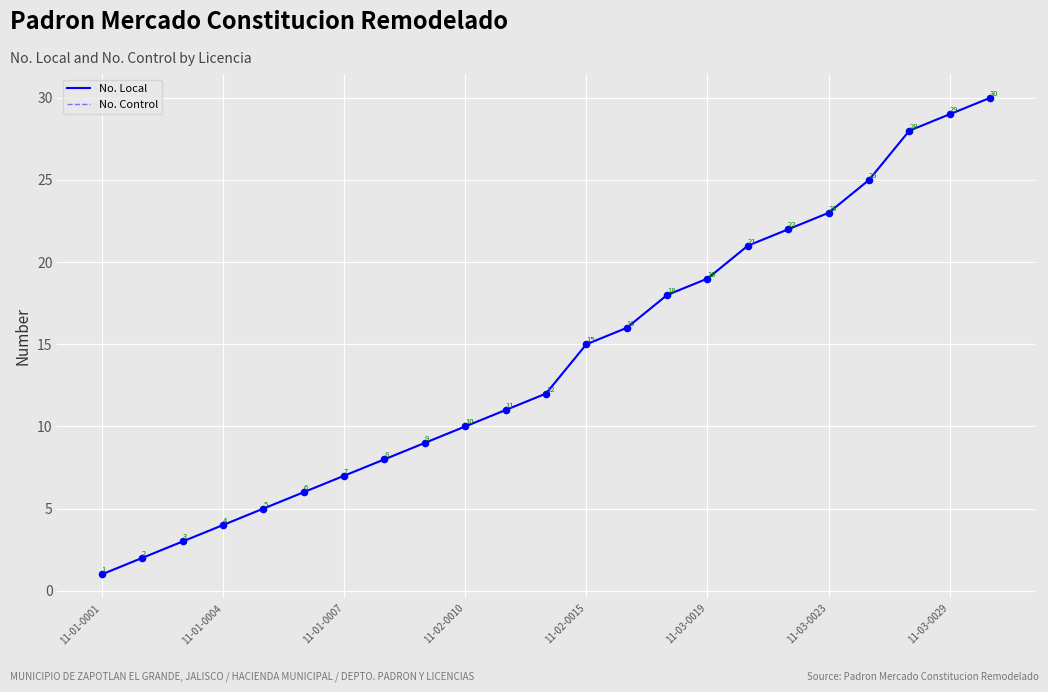

Is this an area chart (filled region under the line)?

No